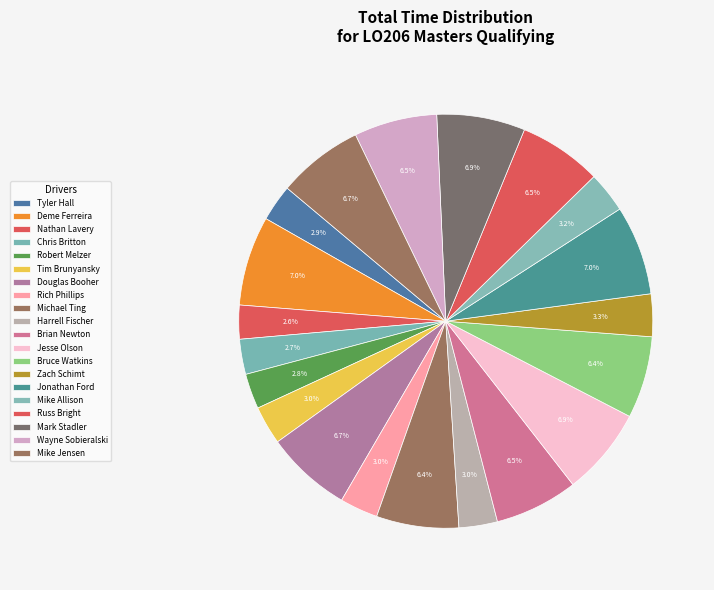

What is the total percentage of Harrell Fischer and Michael Ting?

9.4%